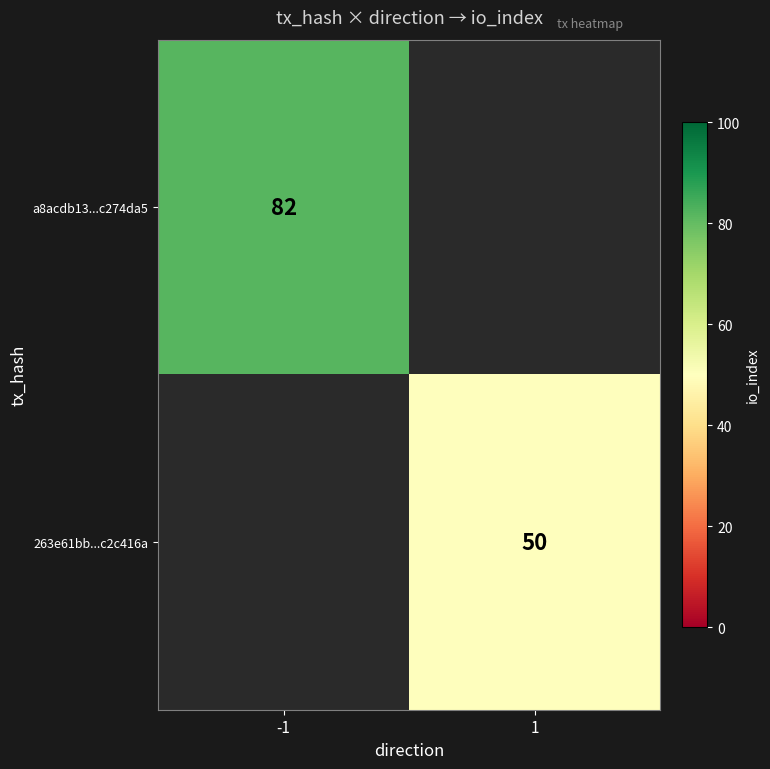

Is the value of 263e61bb...c2c416a at 1 greater than the value of a8acdb13...c274da5 at -1?

No